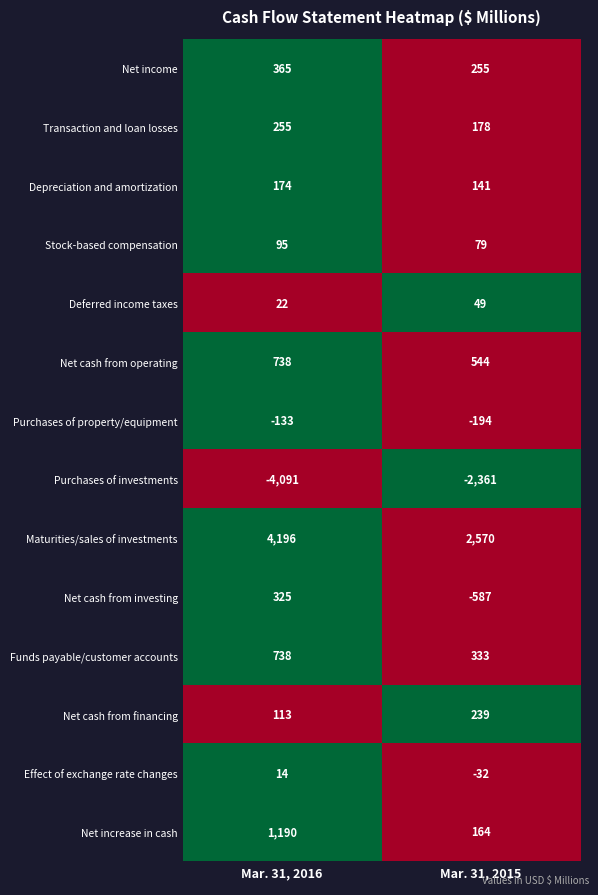

Reading left to right, transcribe all the data shown in this chart.

Net income: Mar. 31, 2016=365	Mar. 31, 2015=255
Transaction and loan losses: Mar. 31, 2016=255	Mar. 31, 2015=178
Depreciation and amortization: Mar. 31, 2016=174	Mar. 31, 2015=141
Stock-based compensation: Mar. 31, 2016=95	Mar. 31, 2015=79
Deferred income taxes: Mar. 31, 2016=22	Mar. 31, 2015=49
Net cash from operating: Mar. 31, 2016=738	Mar. 31, 2015=544
Purchases of property/equipment: Mar. 31, 2016=-133	Mar. 31, 2015=-194
Purchases of investments: Mar. 31, 2016=-4091	Mar. 31, 2015=-2361
Maturities/sales of investments: Mar. 31, 2016=4196	Mar. 31, 2015=2570
Net cash from investing: Mar. 31, 2016=325	Mar. 31, 2015=-587
Funds payable/customer accounts: Mar. 31, 2016=738	Mar. 31, 2015=333
Net cash from financing: Mar. 31, 2016=113	Mar. 31, 2015=239
Effect of exchange rate changes: Mar. 31, 2016=14	Mar. 31, 2015=-32
Net increase in cash: Mar. 31, 2016=1190	Mar. 31, 2015=164